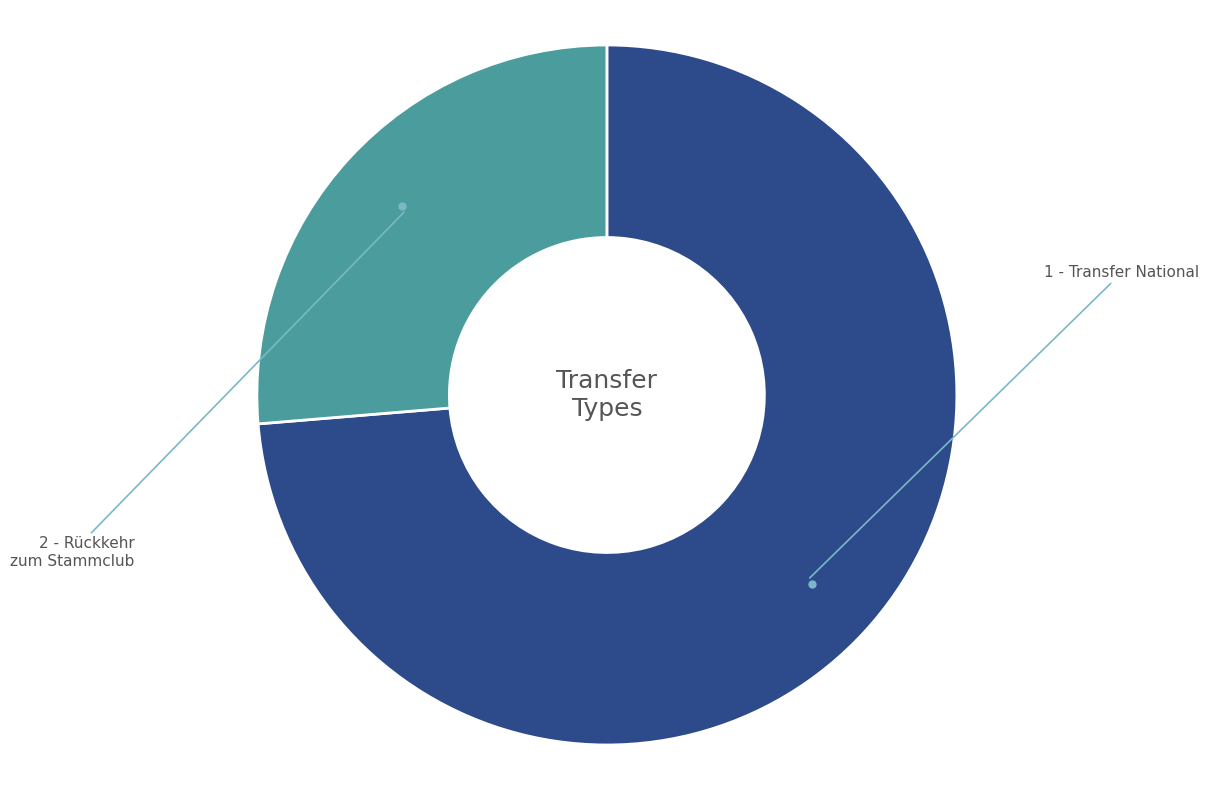

What is the total percentage of 2 - Rückkehr zum Stammclub and 1 - Transfer National?

100.0%